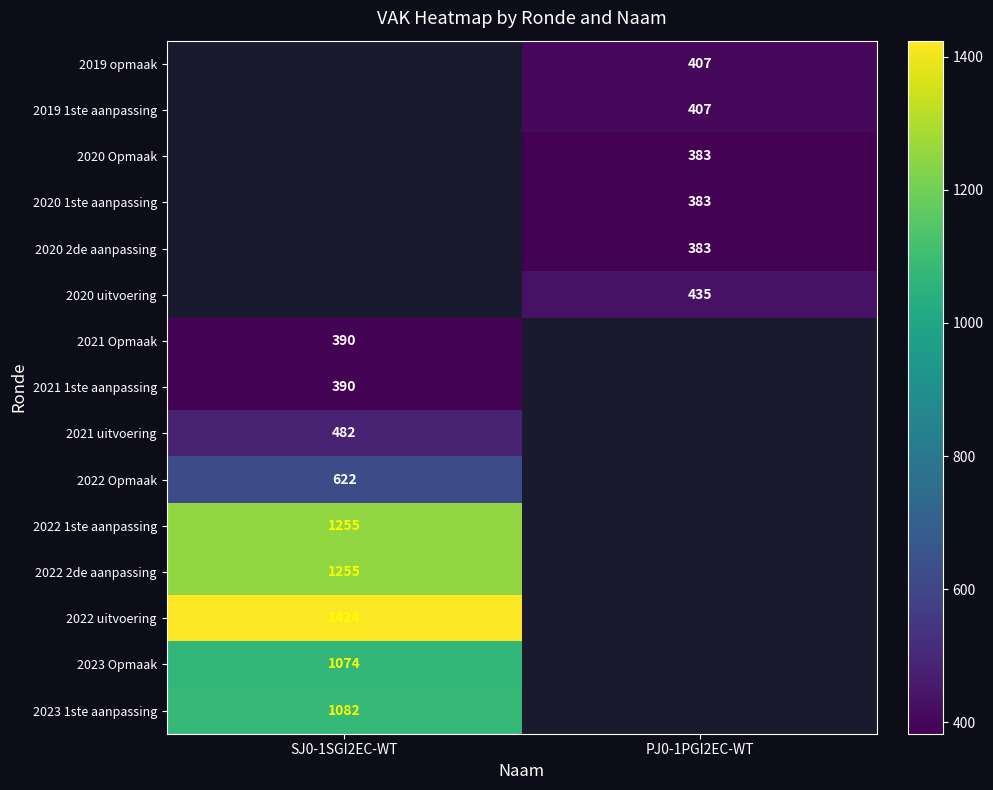

True or false: 2021 Opmaak has a value of 528 at SJ0-1SGI2EC-WT.

False